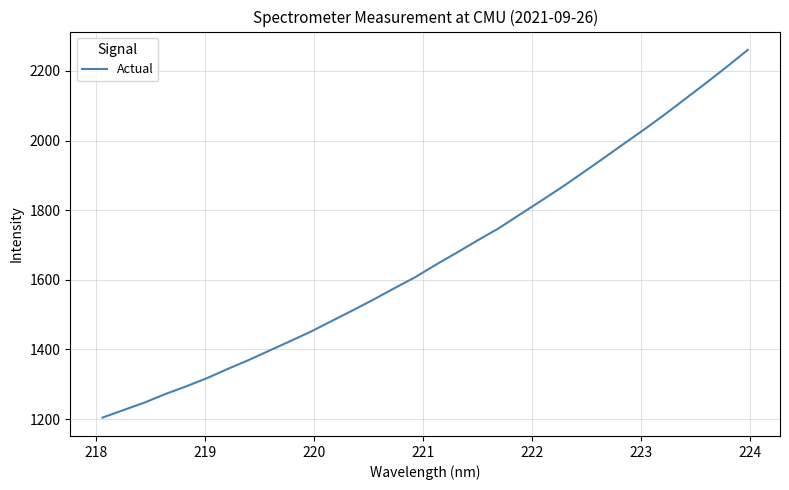

What is the difference between the maximum and minimum values?

1056.1